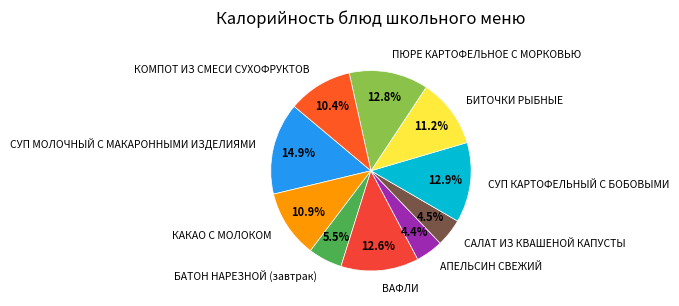

Approximately how many times larger is the value at САЛАТ ИЗ КВАШЕНОЙ КАПУСТЫ compared to ПЮРЕ КАРТОФЕЛЬНОЕ С МОРКОВЬЮ?

0.4